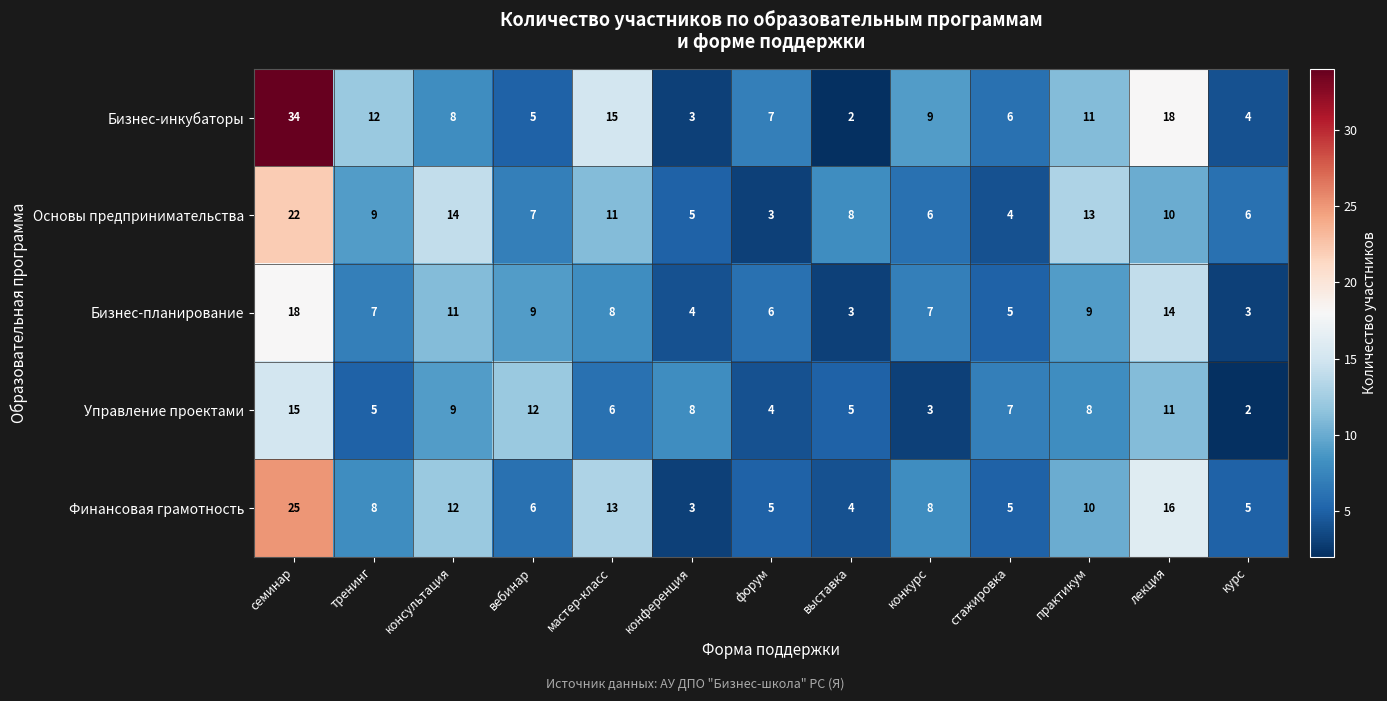

True or false: Бизнес-инкубаторы has a value of 1 at конференция.

False